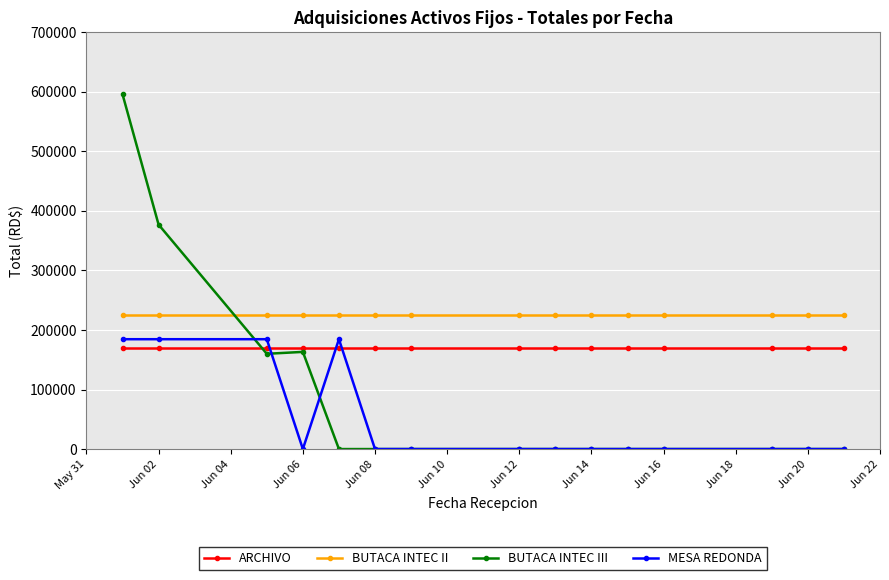

What is the highest value of the ARCHIVO series?

170000